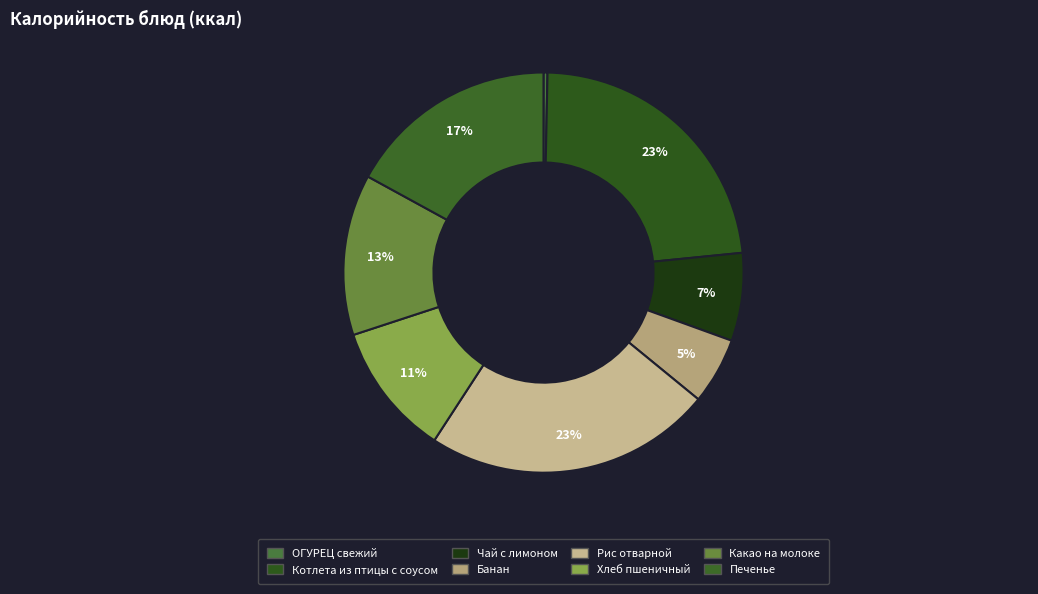

How many slices are in this pie chart?

8